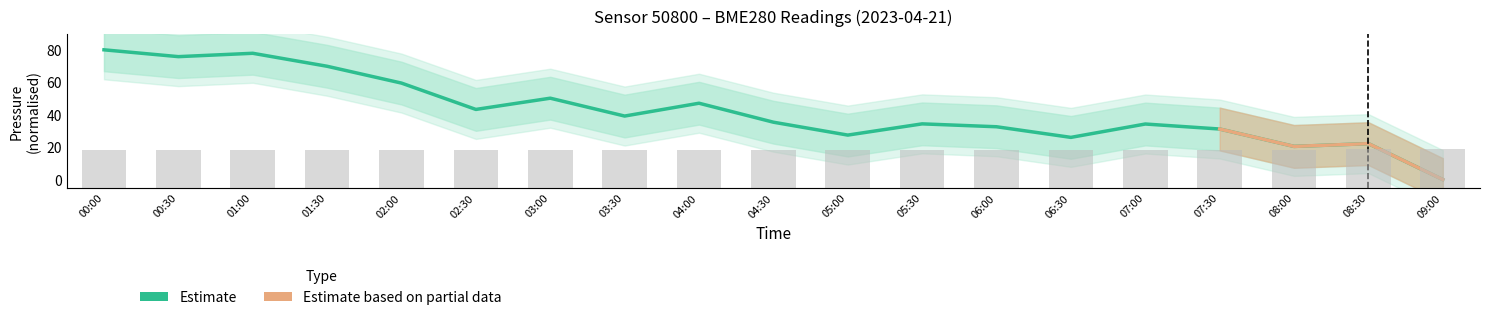

What is the total value across all series at 05:30?

128.2